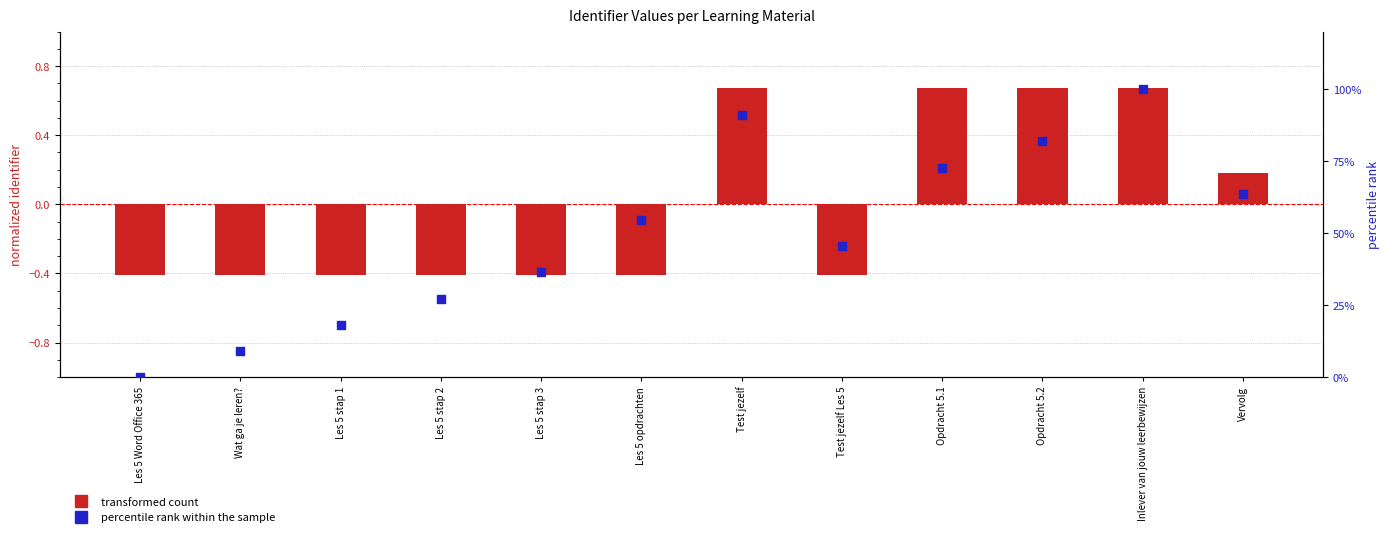

At which category is the sum across all series the highest?

Inlever van jouw leerbewijzen